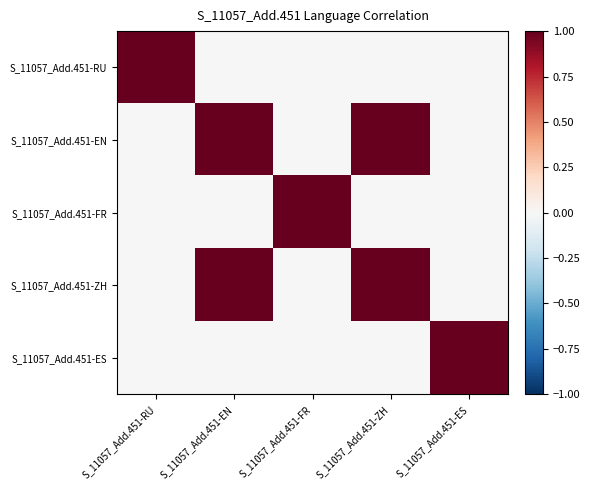

At how many categories does at least one series exceed 0?

5